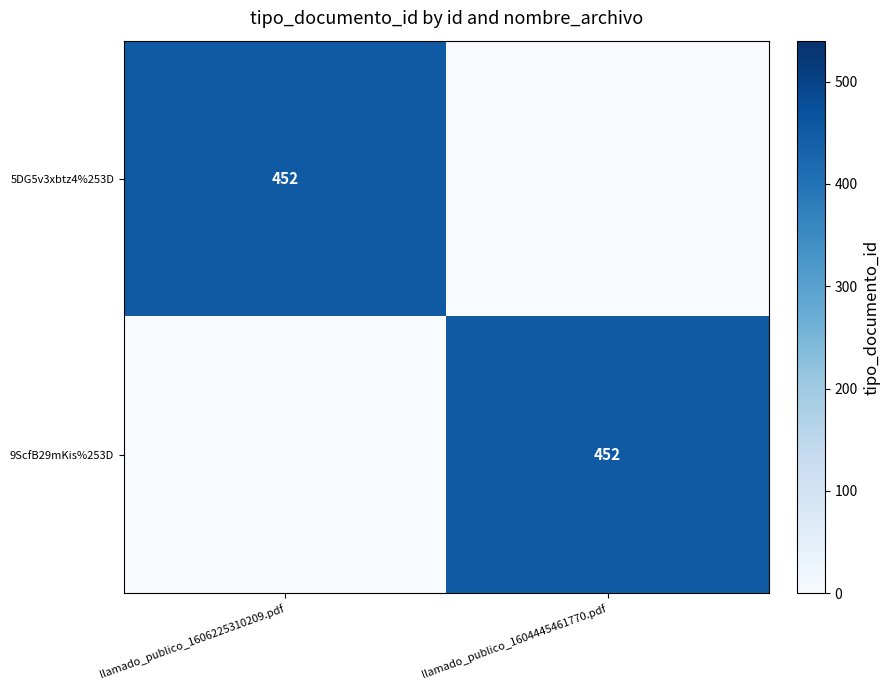

The 9ScfB29mKis%253D series shows 452 at llamado_publico_1604445461770.pdf. True or false?

True